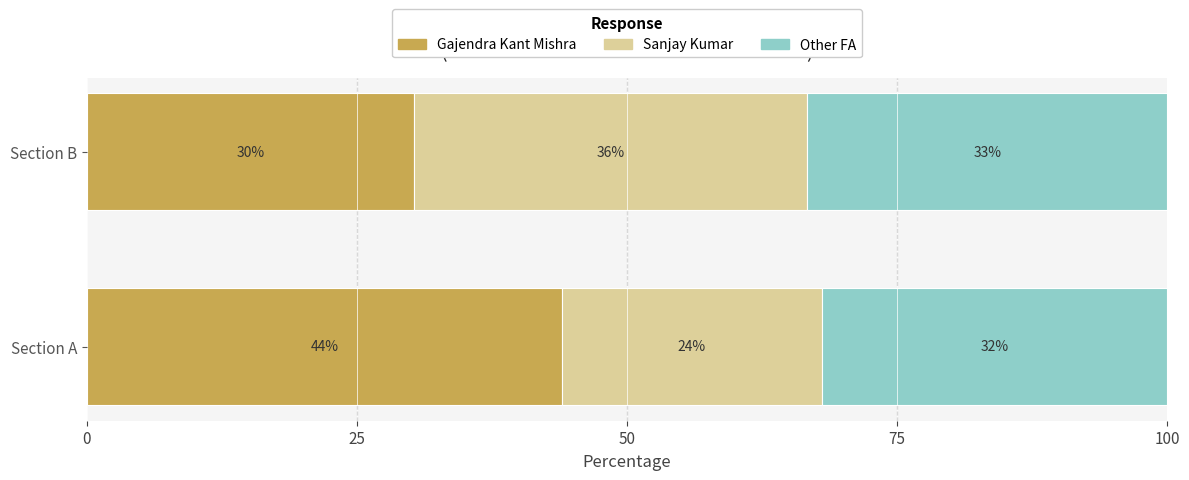

The Gajendra Kant Mishra series shows 44.0 at Section A. True or false?

True